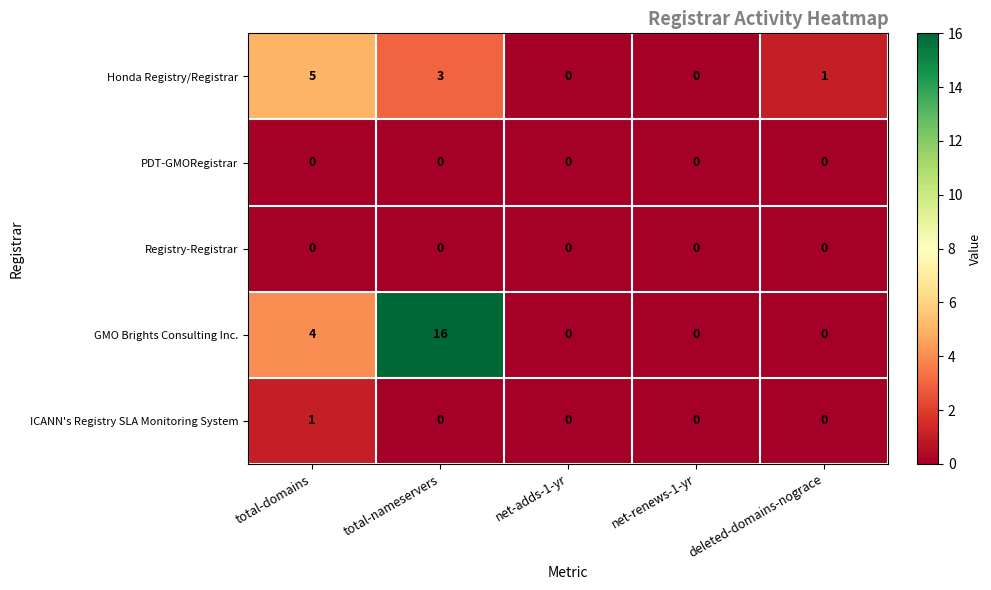

How many categories are shown in the chart?

5